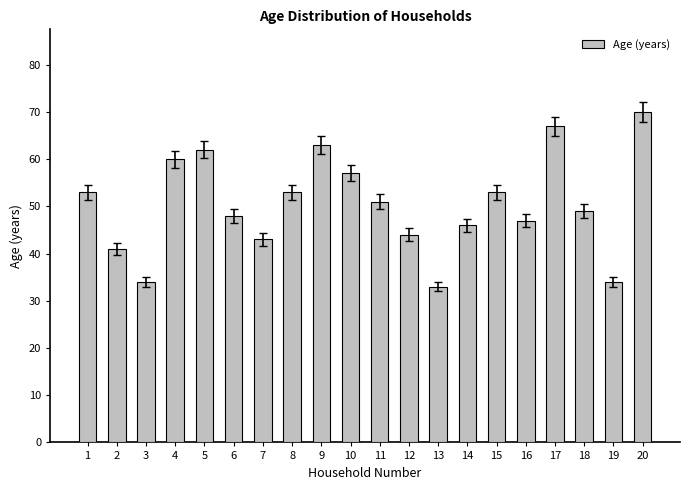

What is the greatest value displayed?

70